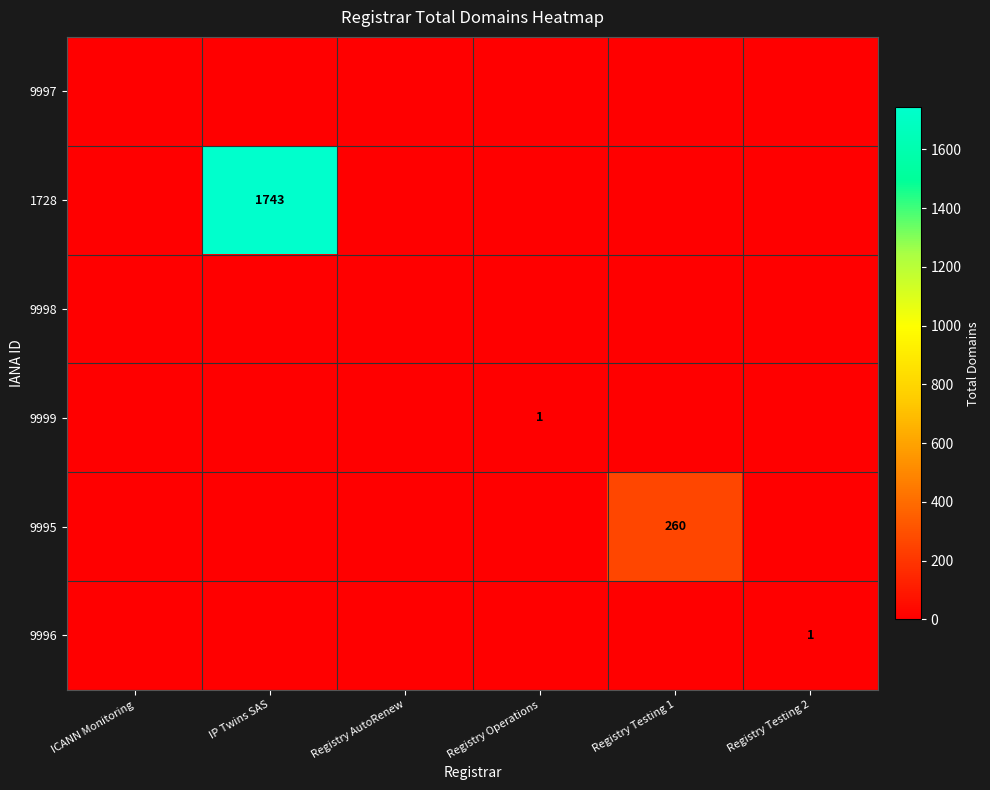

Which label corresponds to the largest value in the chart?

IP Twins SAS